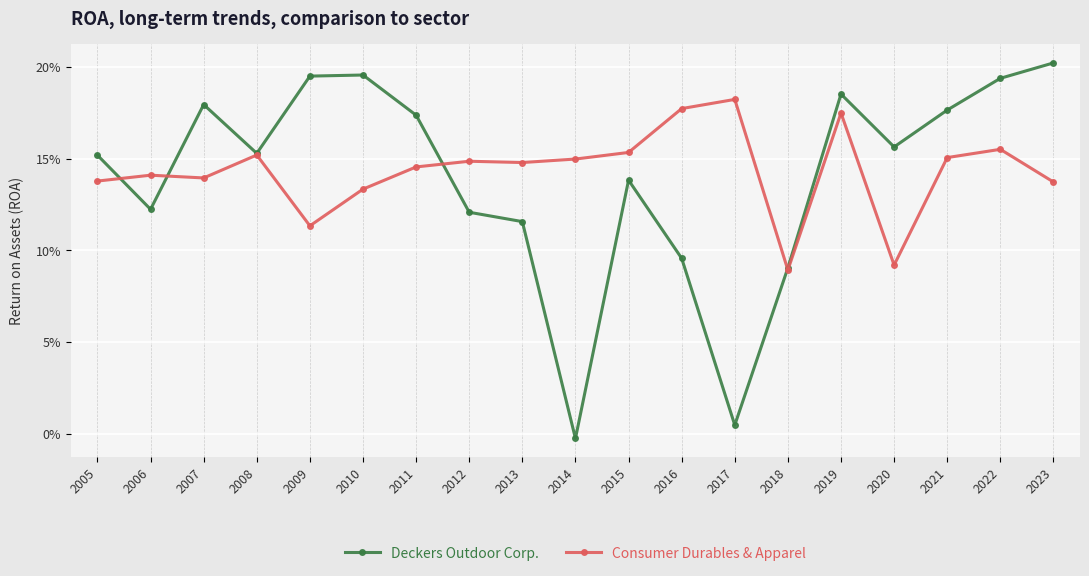

List the series in order of their peak value, lowest first.

Consumer Durables & Apparel, Deckers Outdoor Corp.